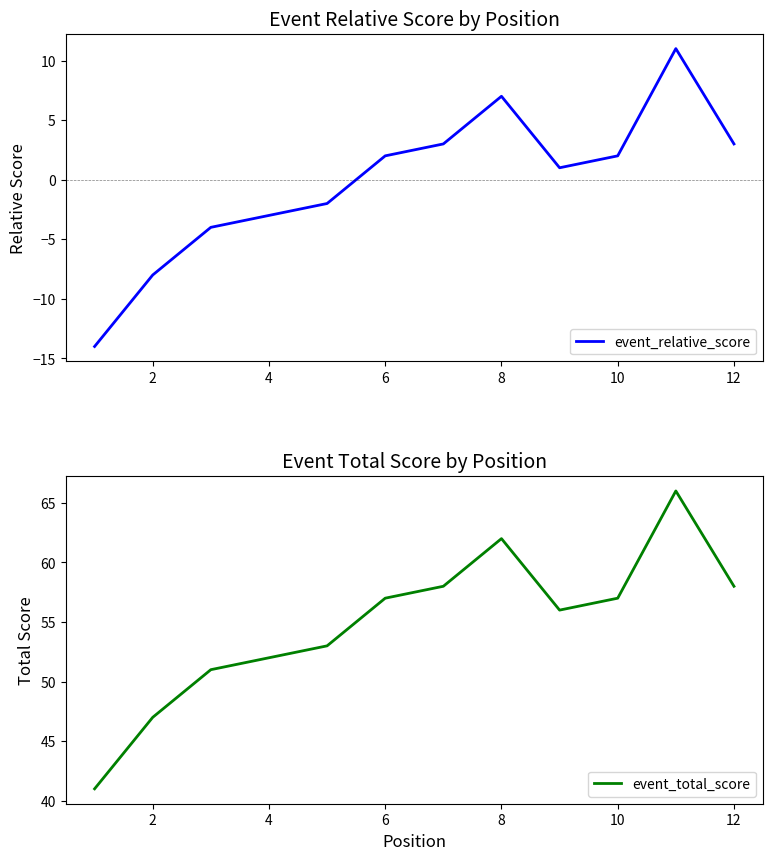

Between 2 and 12, which series saw the biggest shift?

event_relative_score